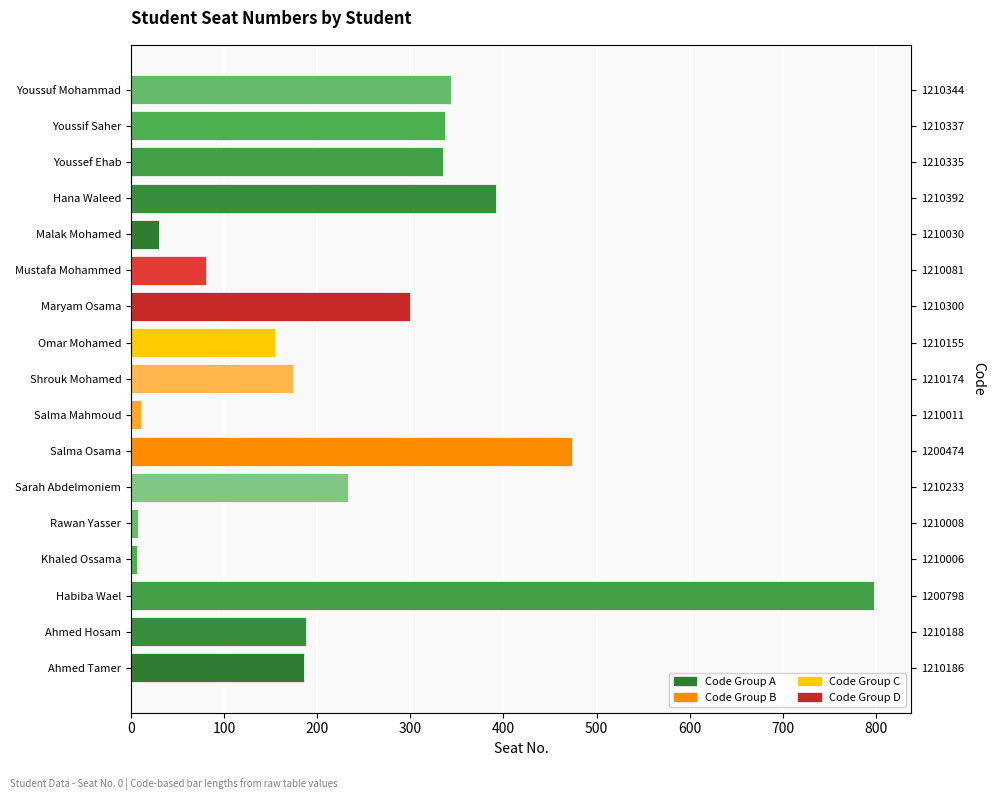

What is the value of the 7th bar from the left?

474